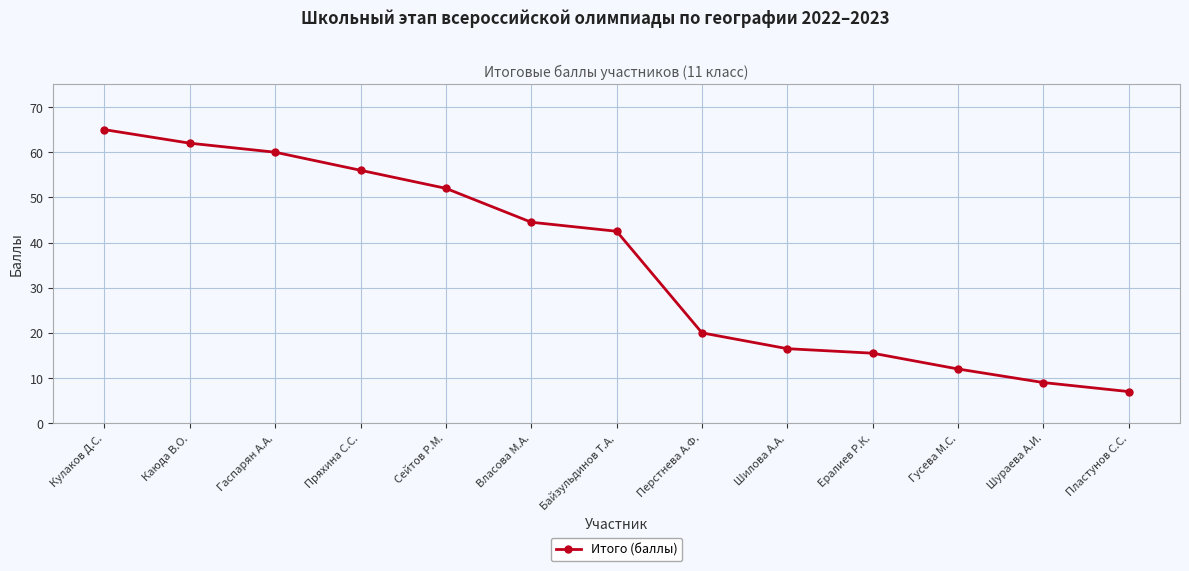

What is the change in value from Власова М.А. to Перстнева А.Ф.?

-24.5